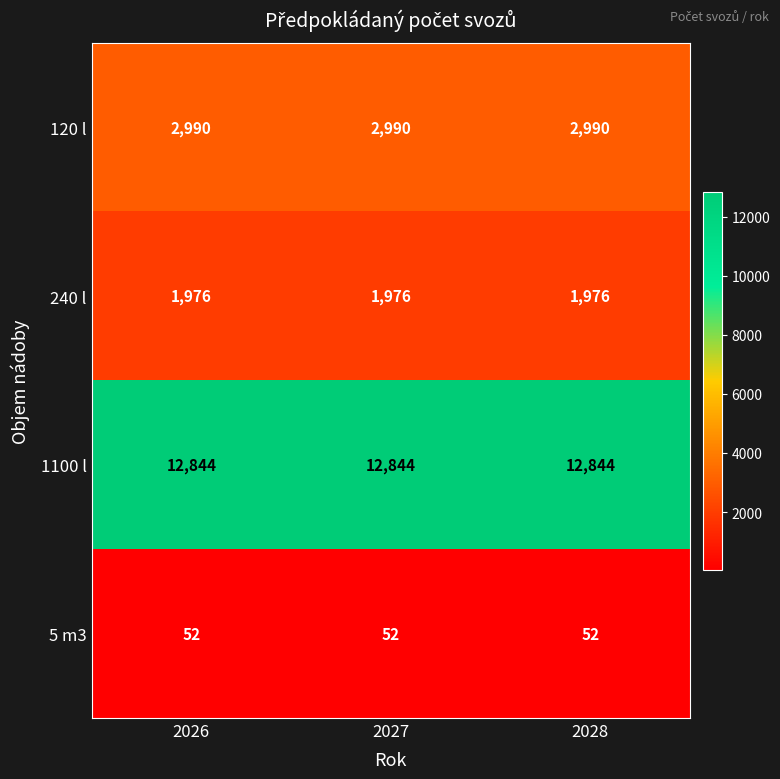

Which series has the largest total across all categories?

1100 l